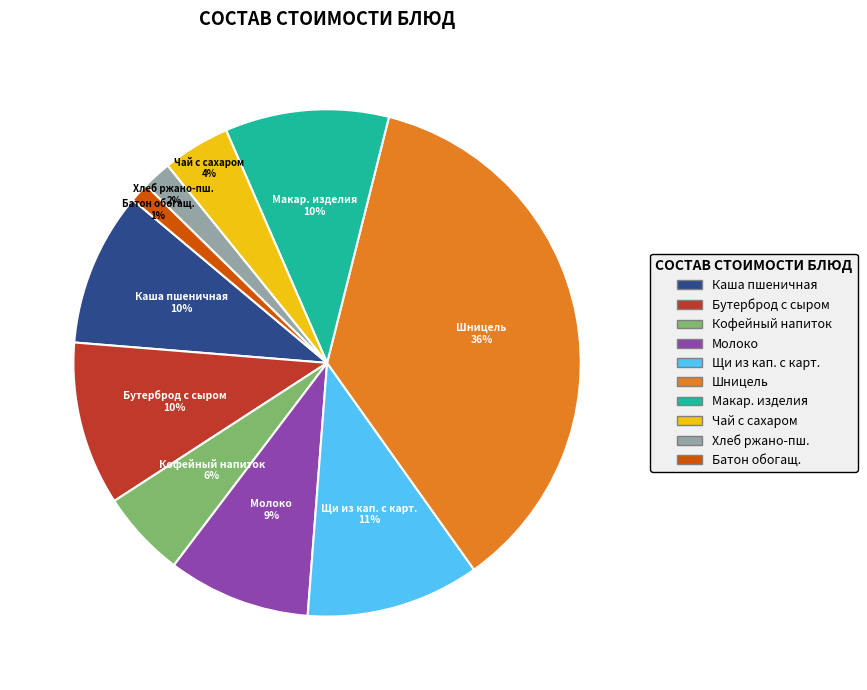

Do Батон обогащ. and Щи из кап. с карт. together represent more than half of the pie?

No